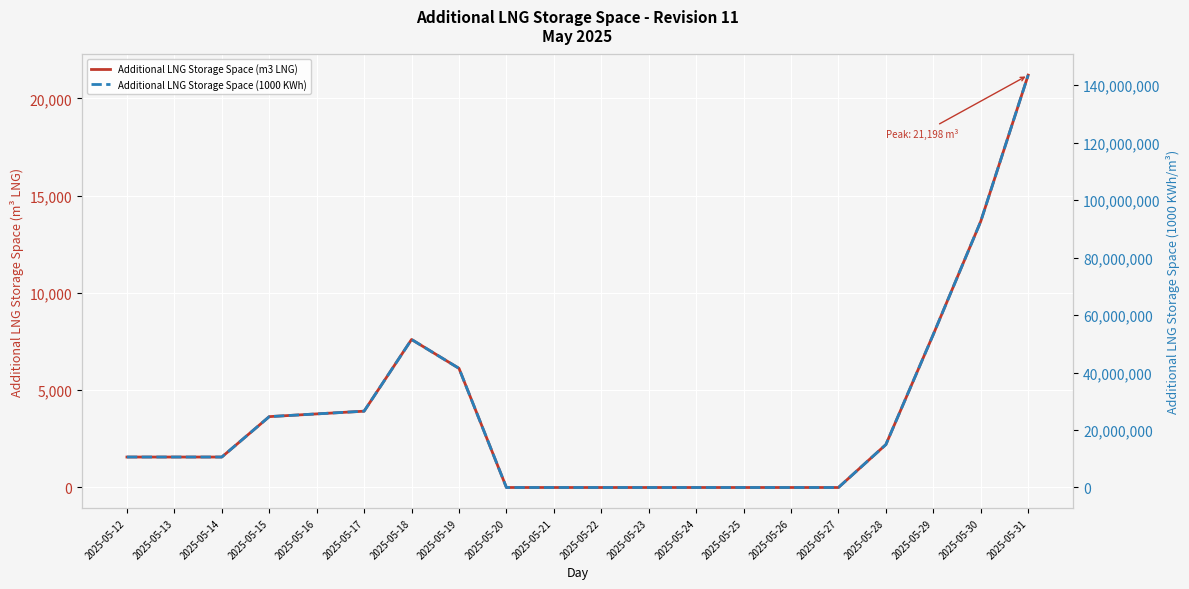

Between 2025-05-14 and 2025-05-29, which series saw the biggest shift?

Additional LNG Storage Space (1000 KWh)